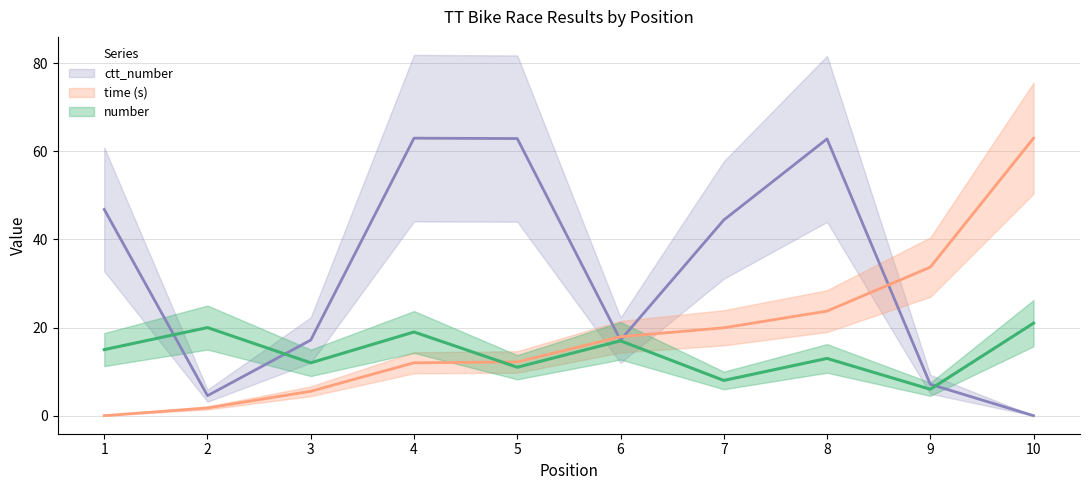

What is the highest value of the number series?

21.0